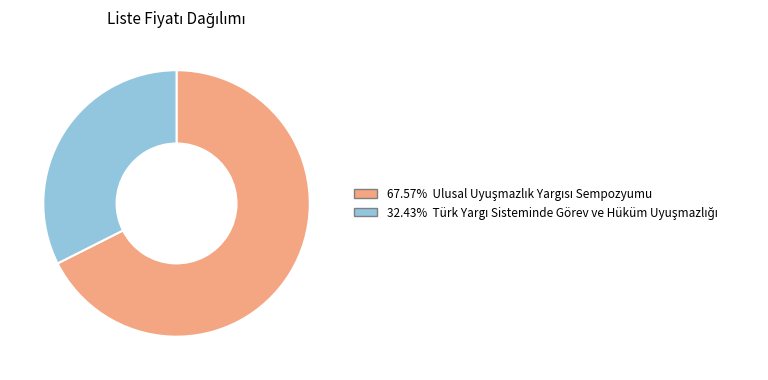

Is there any slice that represents more than half of the pie?

Yes